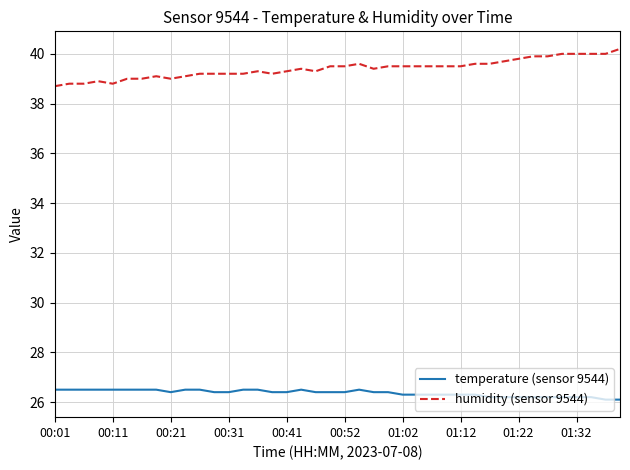

Which series has the largest total across all categories?

humidity (sensor 9544)